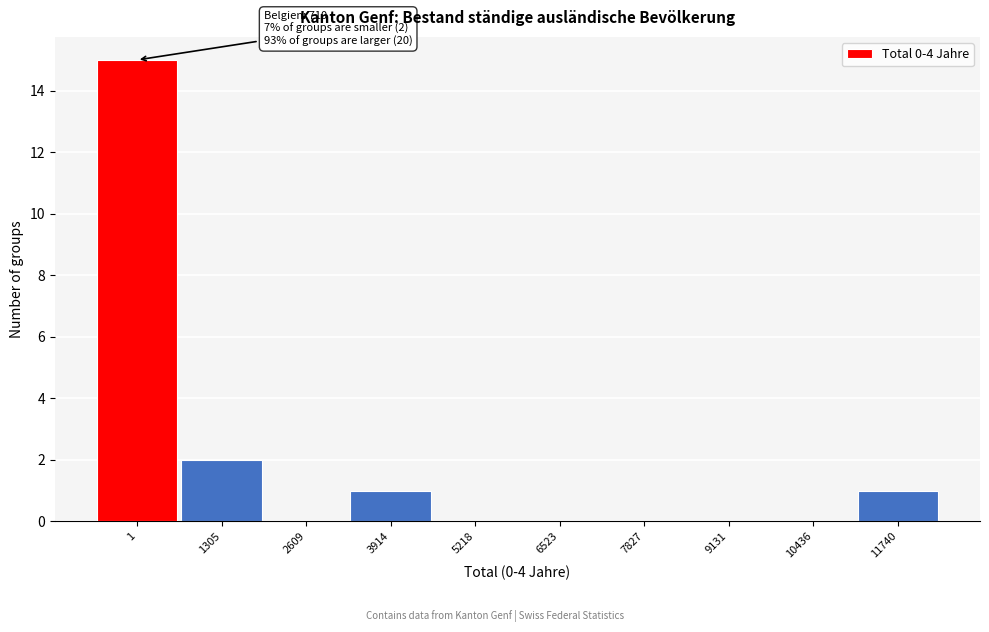

Reading left to right, list all the values displayed in this chart.

1=15	1305=2	2609=0	3914=1	5218=0	6523=0	7827=0	9131=0	10436=0	11740=1